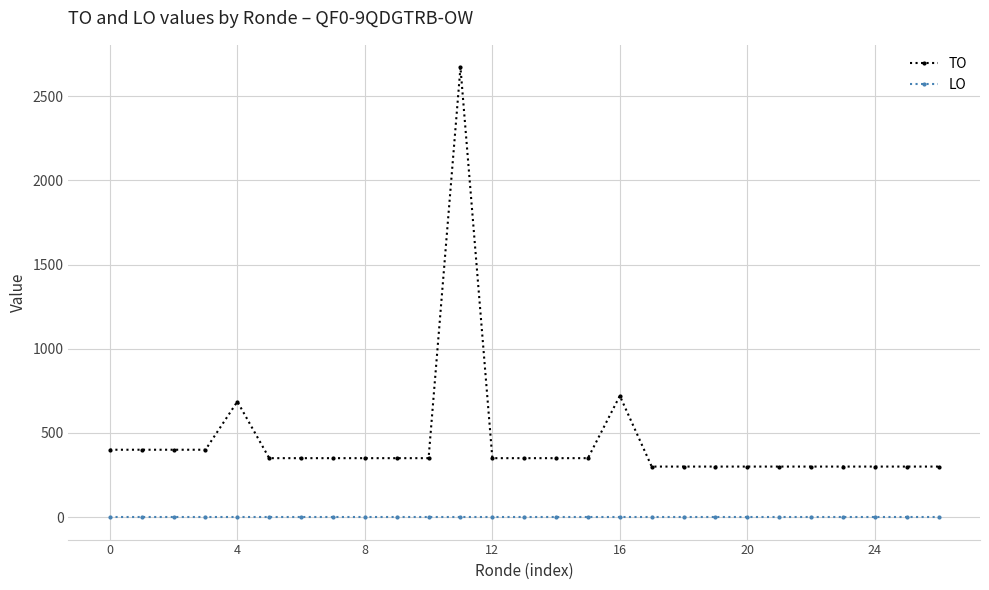

True or false: LO and TO cross at least once.

False